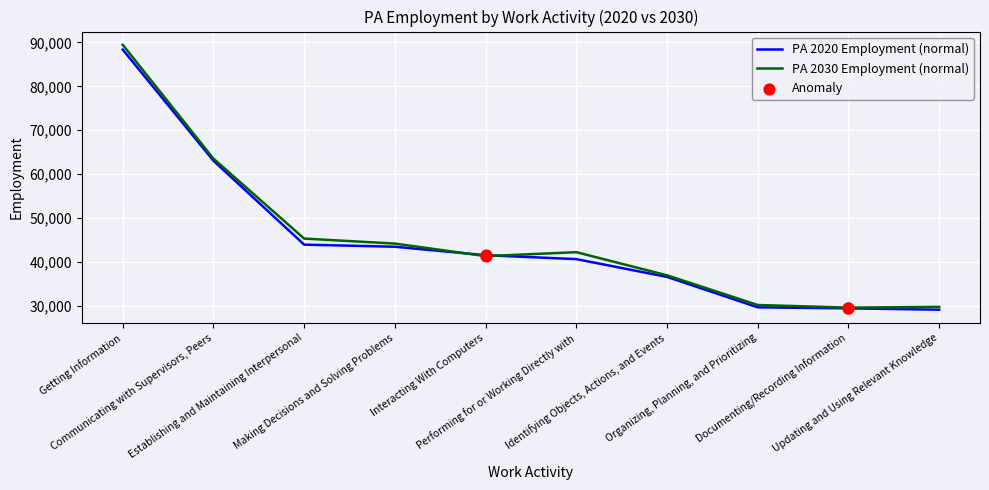

Which series has the largest range (max minus min)?

PA 2030 Employment (normal)